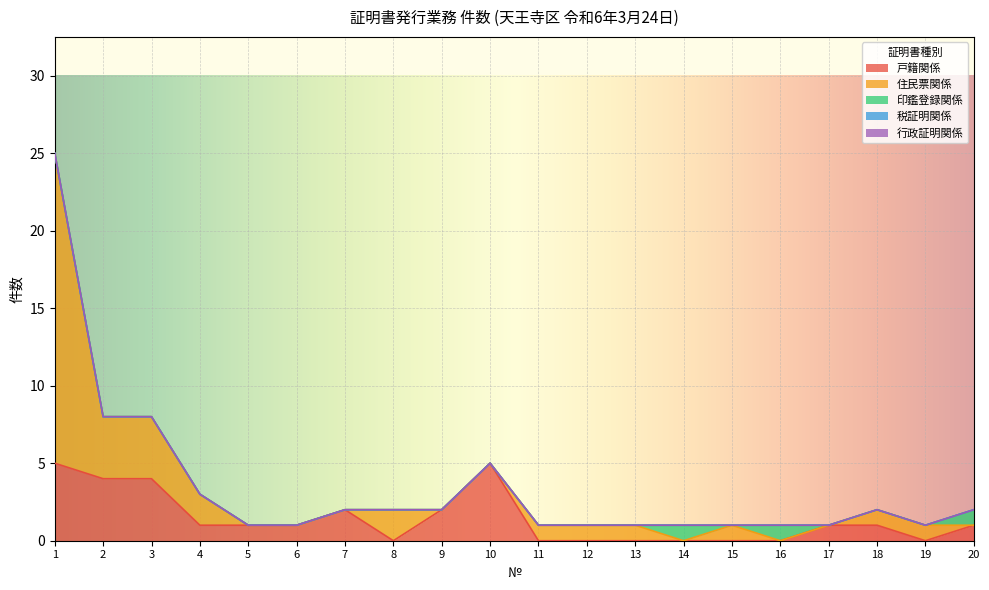

List the series in order of their peak value, highest first.

住民票関係, 戸籍関係, 印鑑登録関係, 税証明関係, 行政証明関係